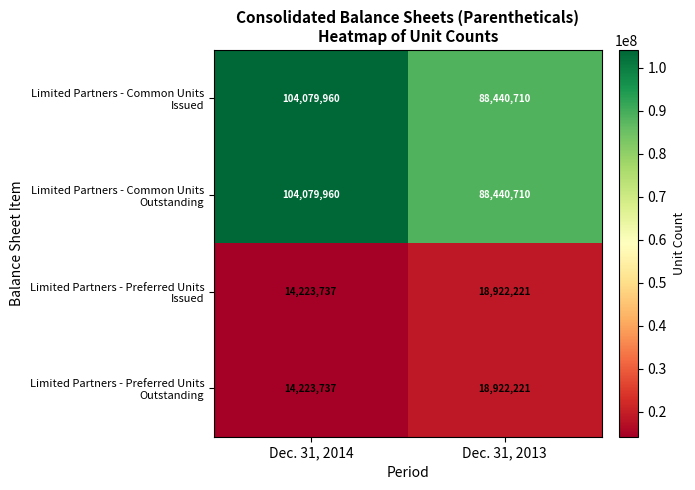

At which category is the sum across all series the highest?

Dec. 31, 2014